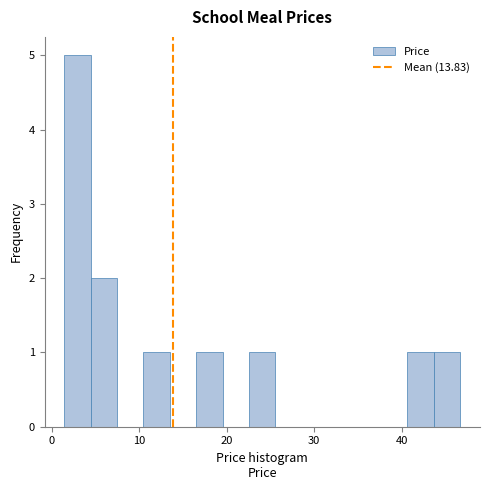

Read against the x-axis, roughly where is the centre of the tallest bar?

3